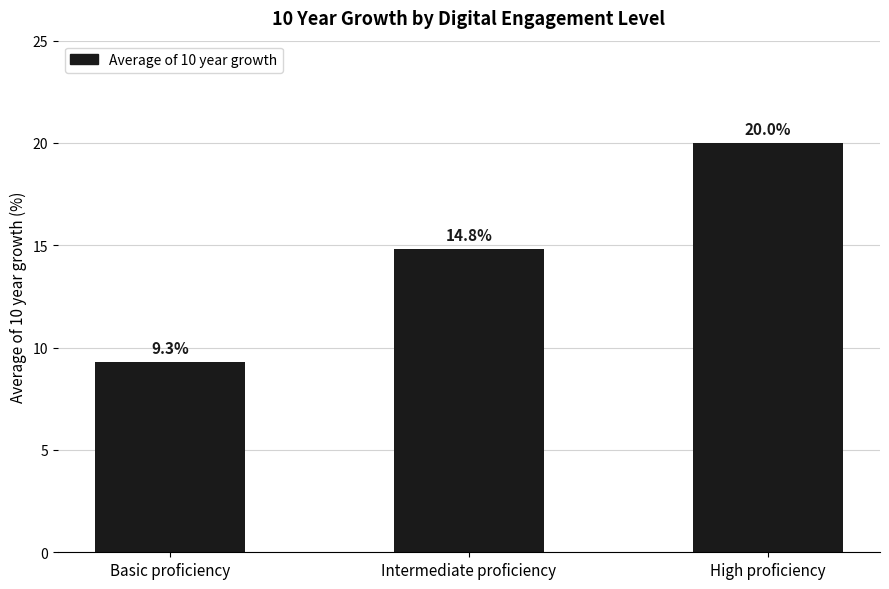

What is the value of the 2nd bar from the left?

14.8